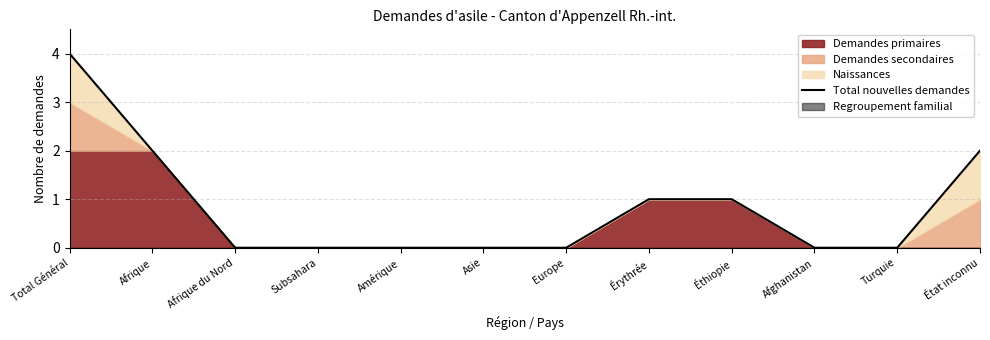

At which category does the chart reach its minimum across all series?

Afrique du Nord